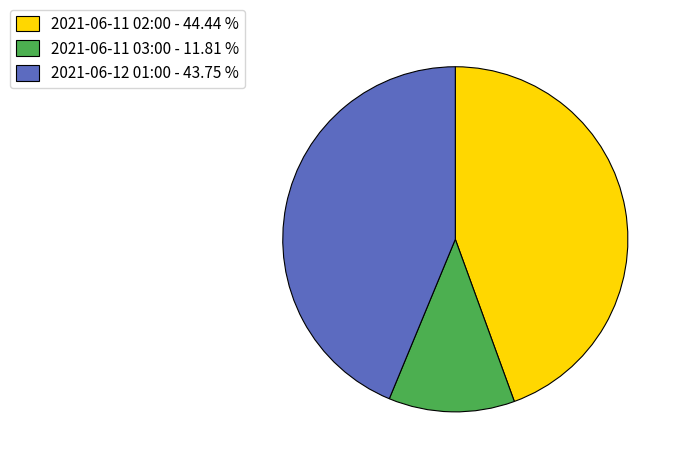

How many segments does this pie chart have?

3